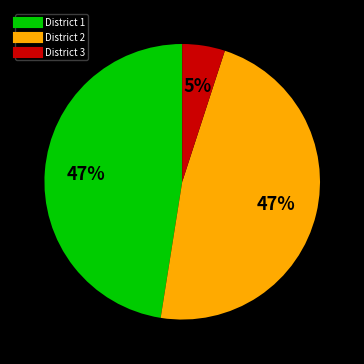

Is there a majority slice in this chart?

No